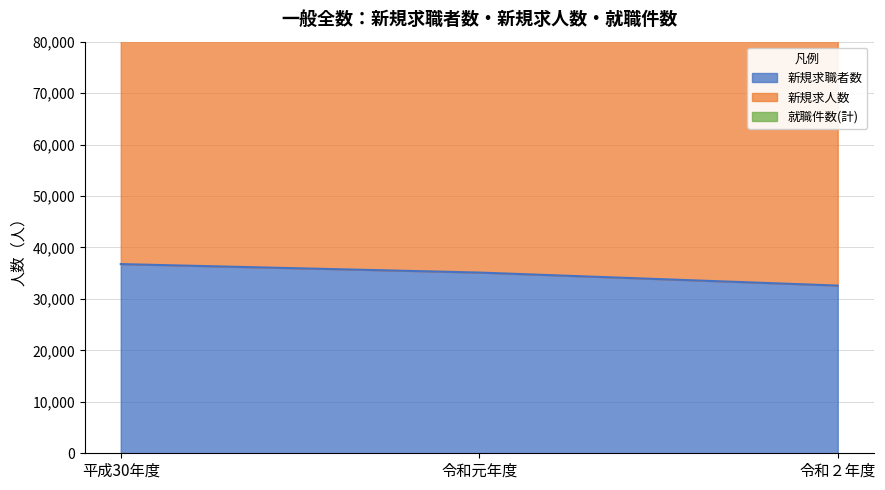

What is the total value across all series at 平成30年度?

266470